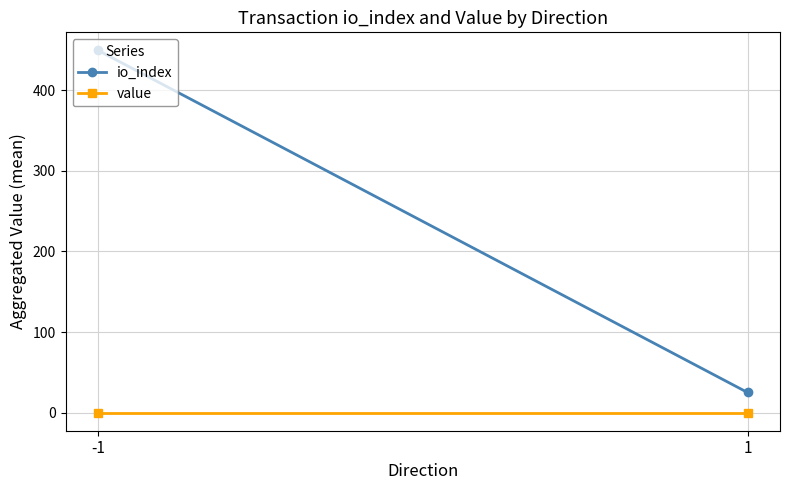

Rank the series at -1 from lowest to highest value.

value, io_index